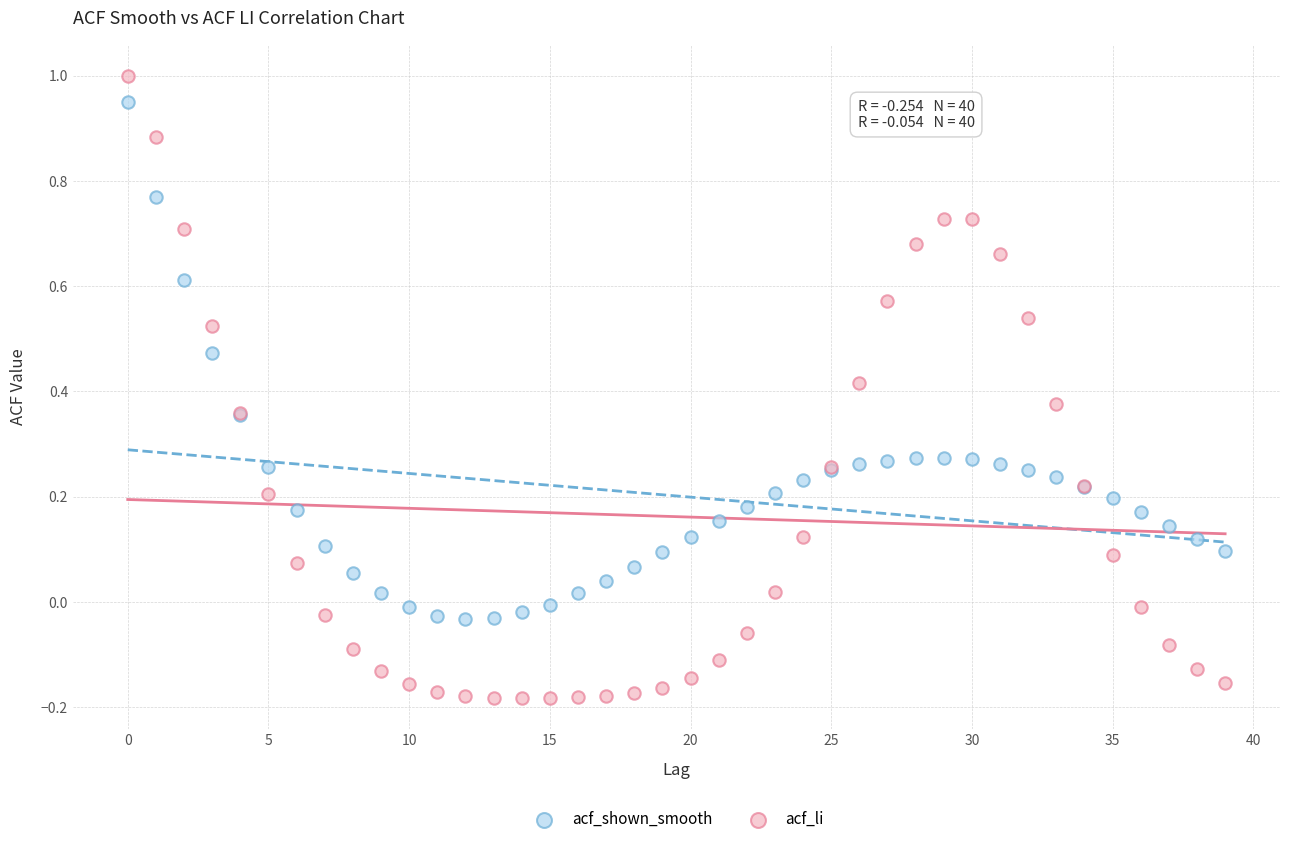

Which series reaches the minimum Y coordinate?

acf_li